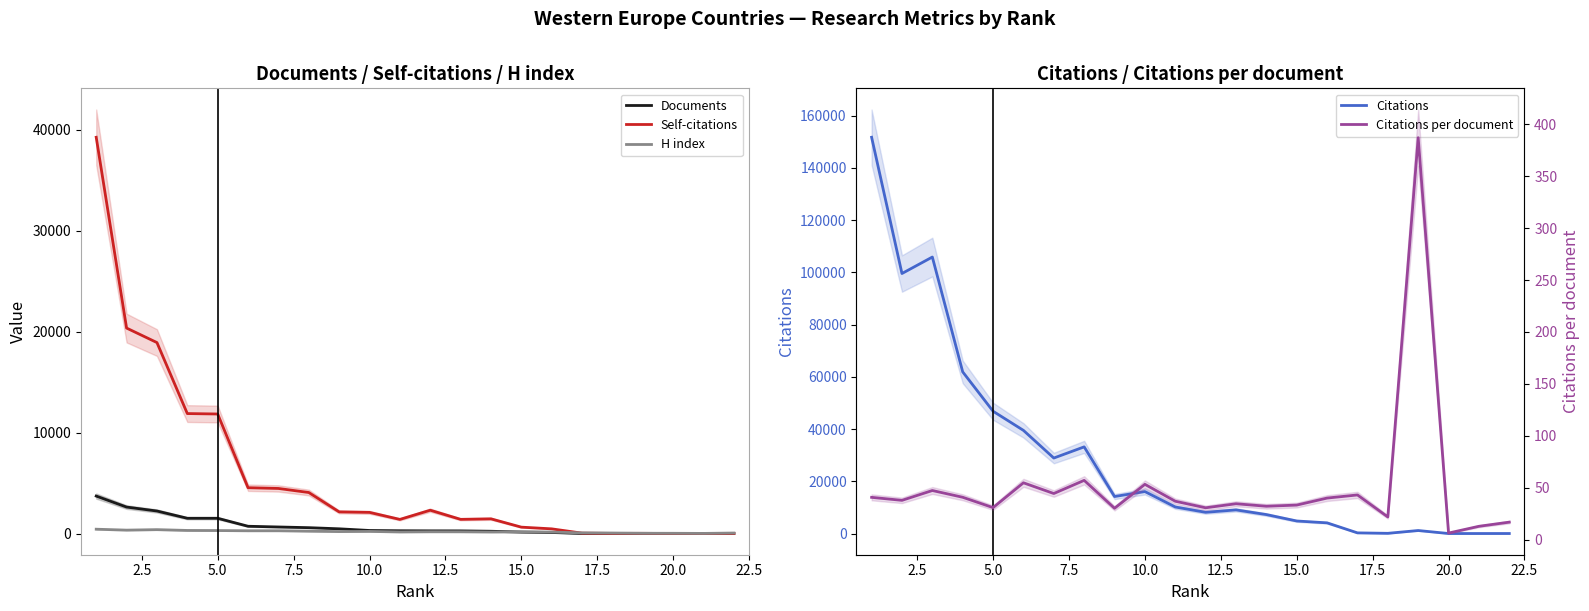

At how many categories does at least one series exceed 100632?

2